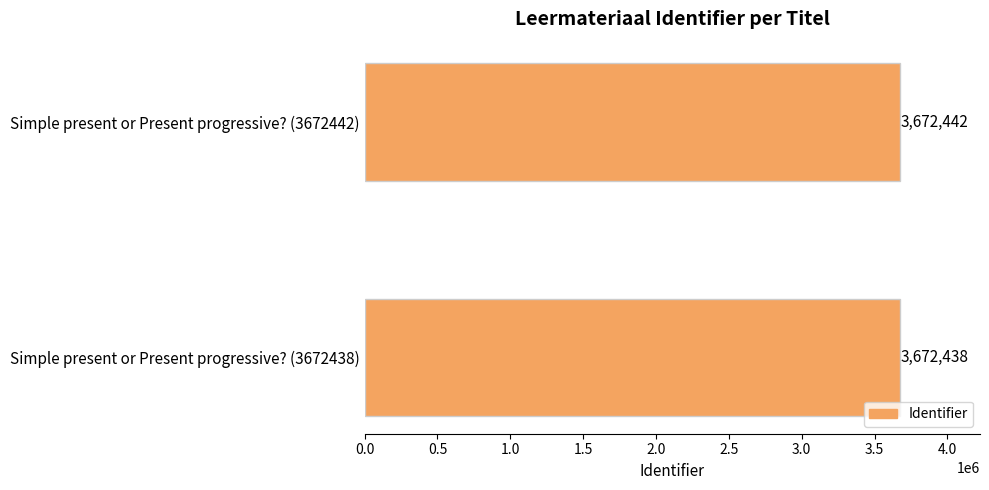

Which has a higher value, Simple present or Present progressive? (3672442) or Simple present or Present progressive? (3672438)?

Simple present or Present progressive? (3672442)